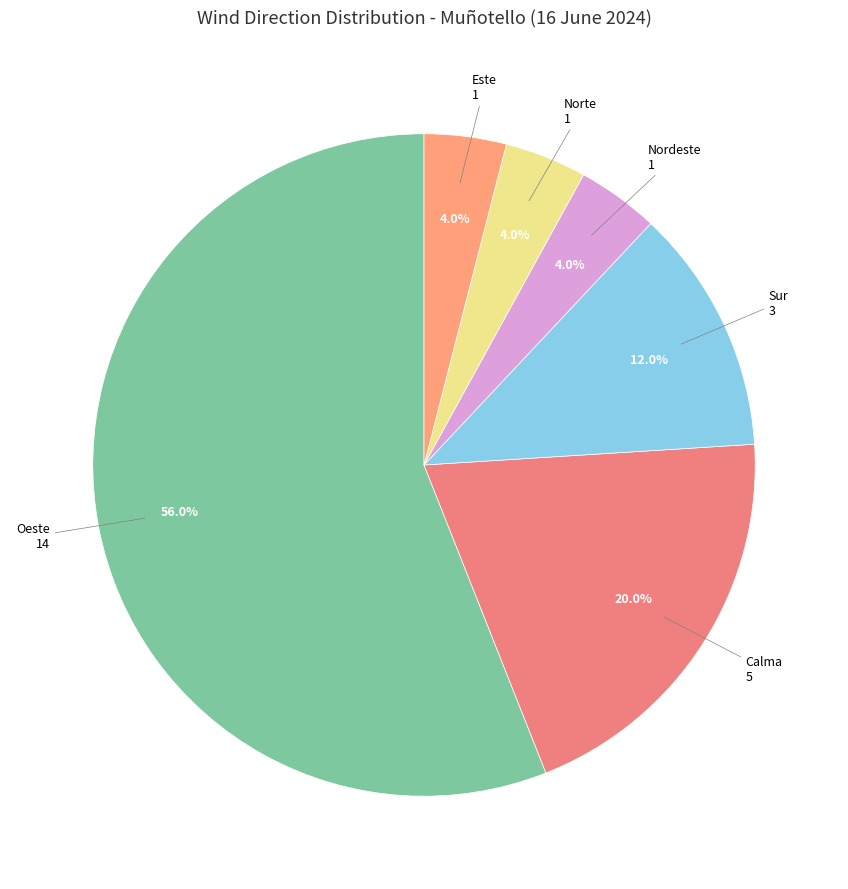

Is it true that Oeste is 66% of the pie?

False